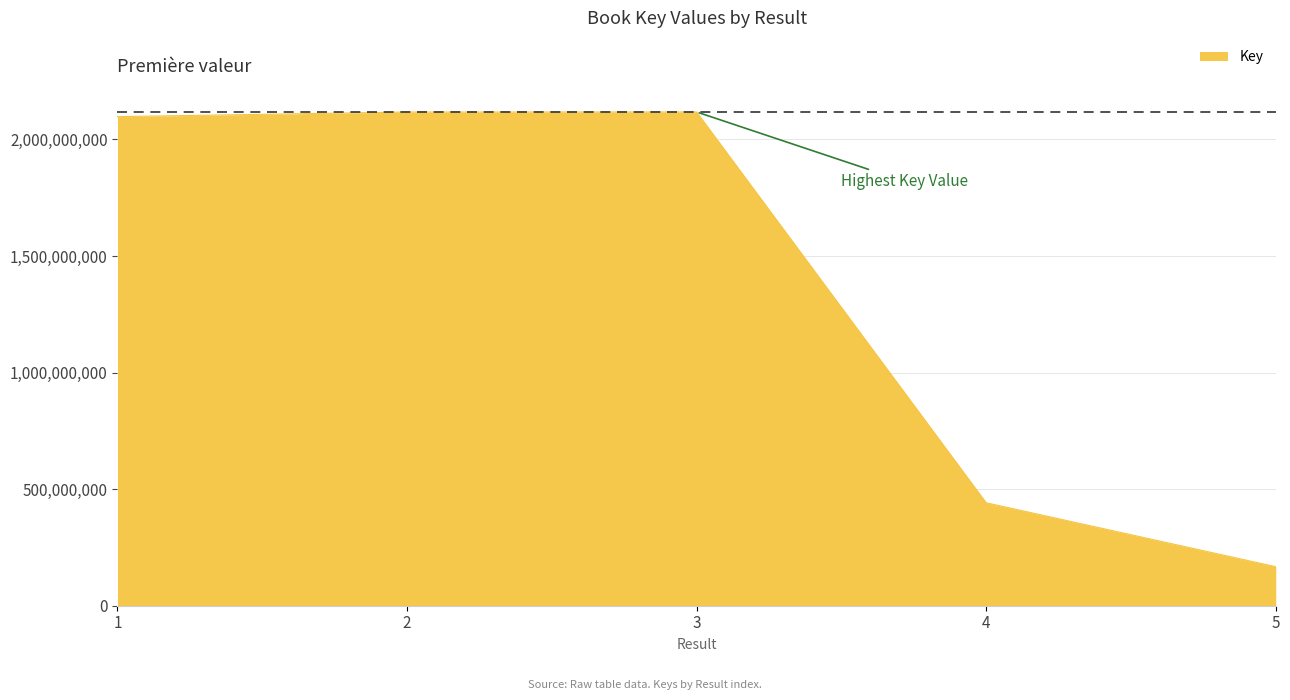

What is the sum of the values at 3 and 5?

2285628455